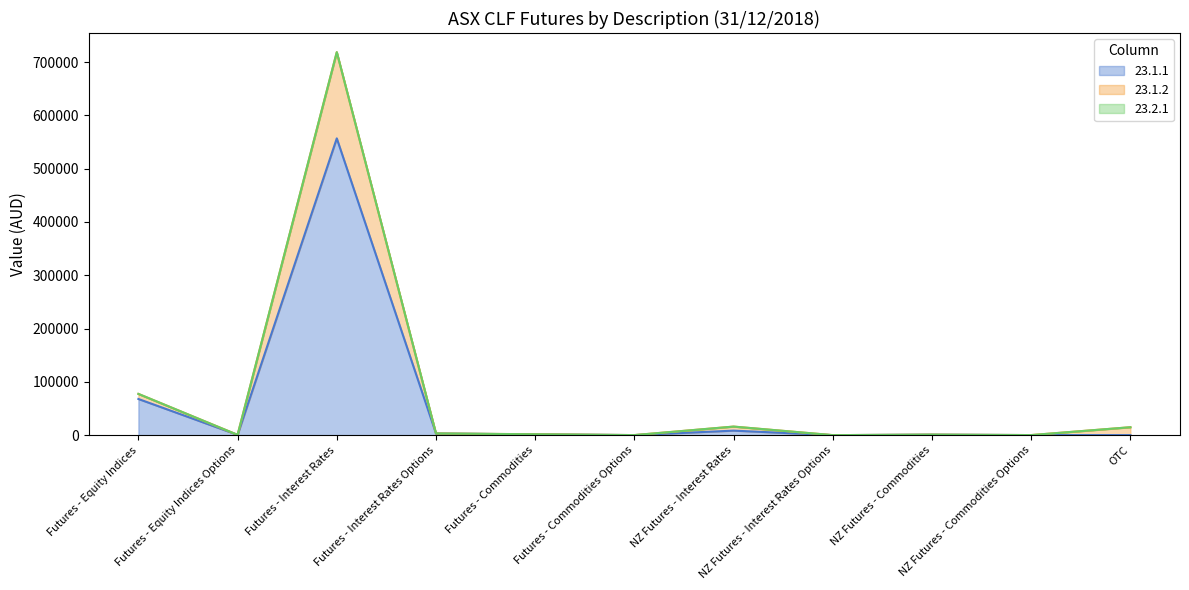

Is it true that 23.1.2 equals 889 at NZ Futures - Commodities?

True